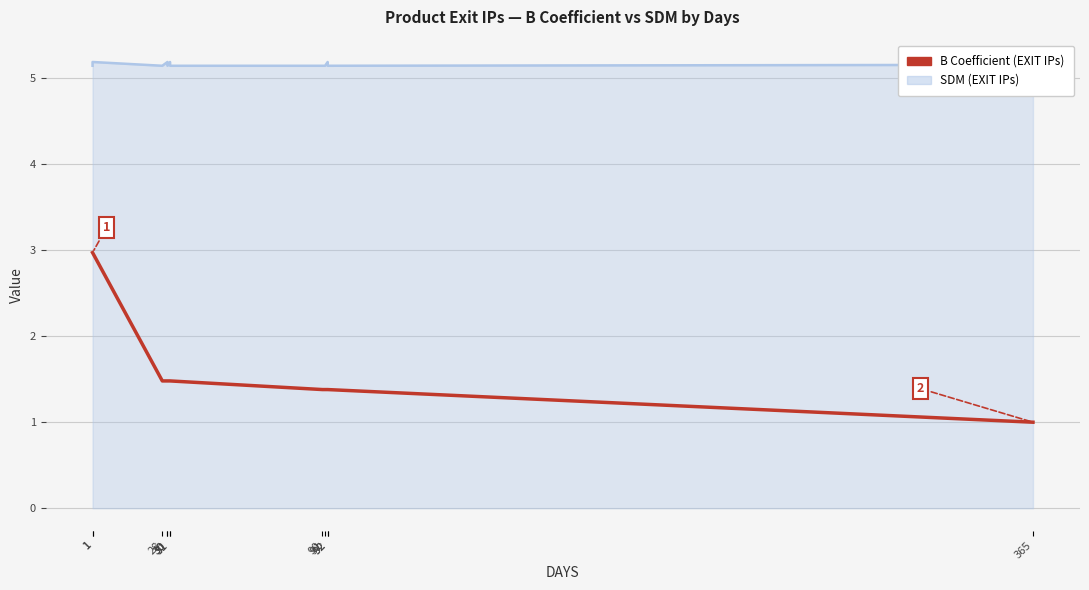

Rank the categories by value from highest to lowest.

1, 1, 28, 30, 30, 31, 31, 90, 91, 92, 92, 365